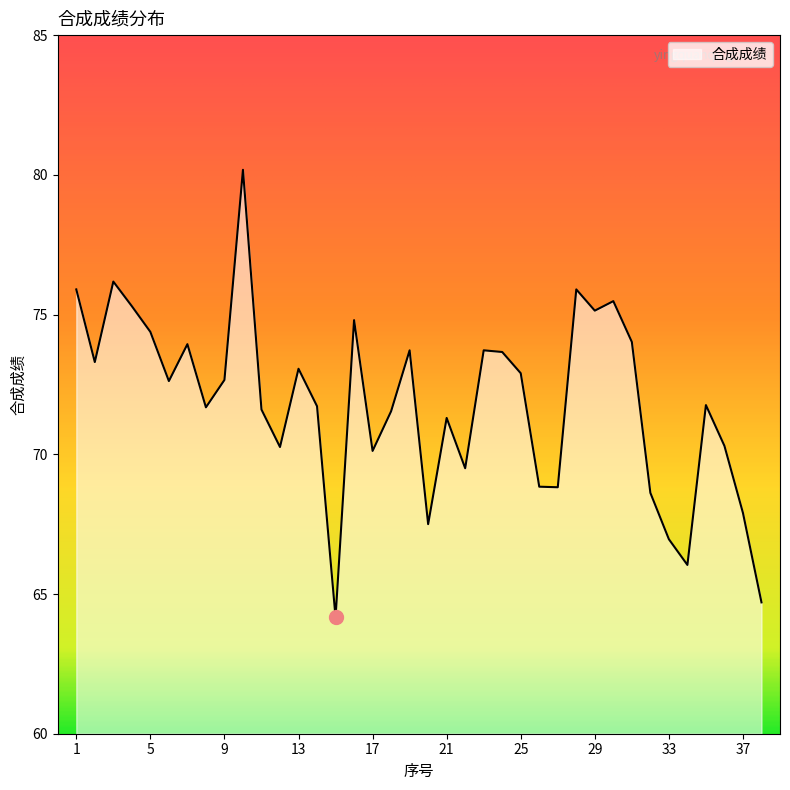

What is the smallest value displayed?

64.2